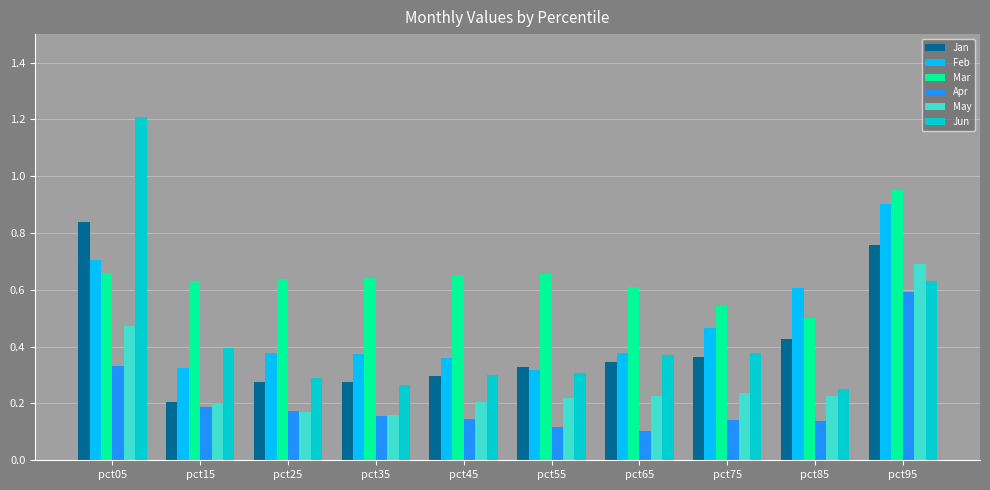

Which category has the highest value across all series?

pct05